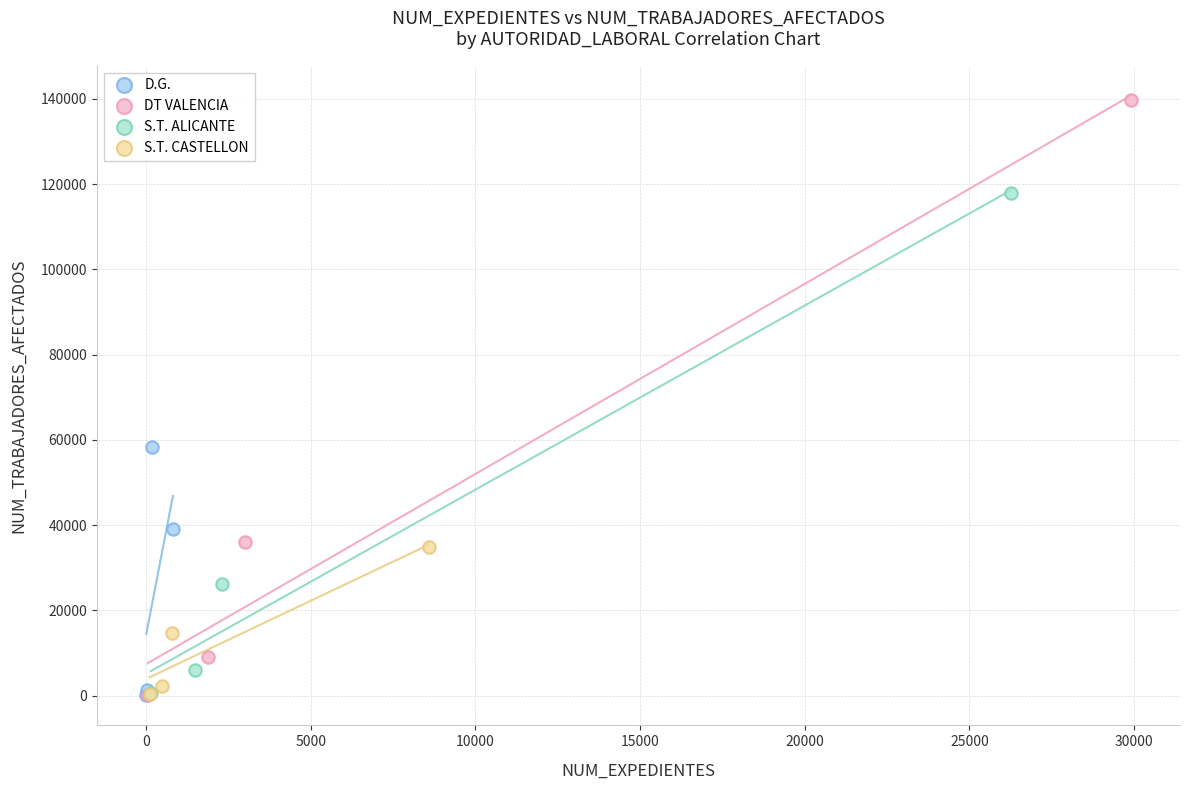

Which series has the largest Y range (max minus min)?

DT VALENCIA